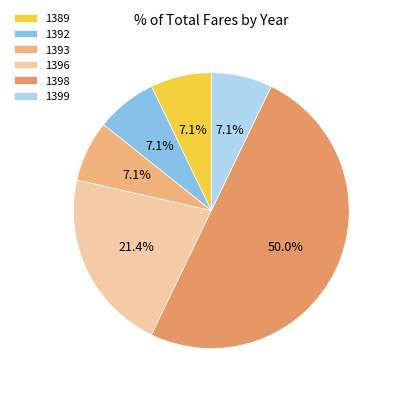

To the nearest percent, what is the difference between the 1396 and 1398 slice percentages?

29%